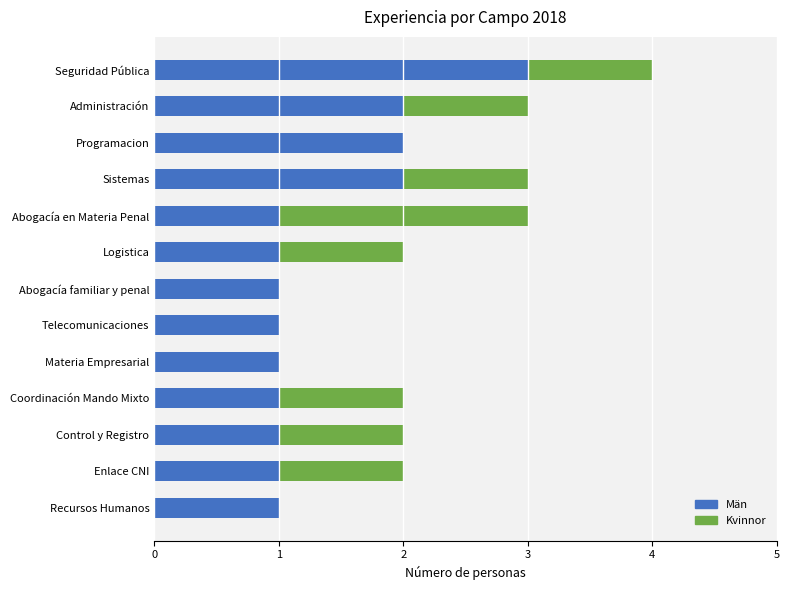

What is the highest value of the Män series?

3